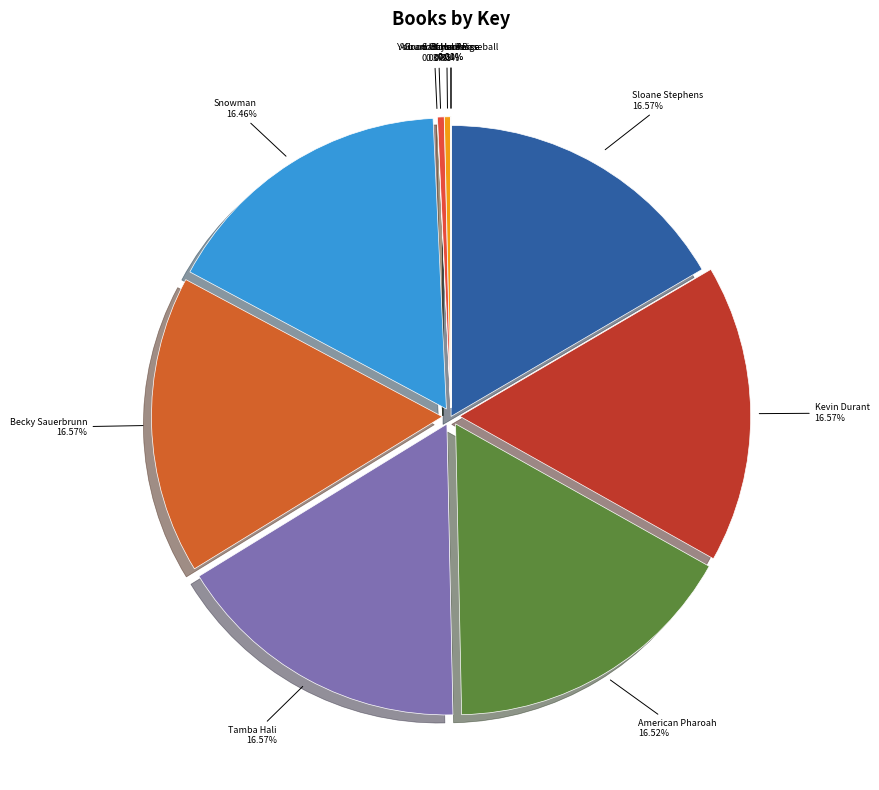

Does Barbaro account for over 50% of the chart?

No